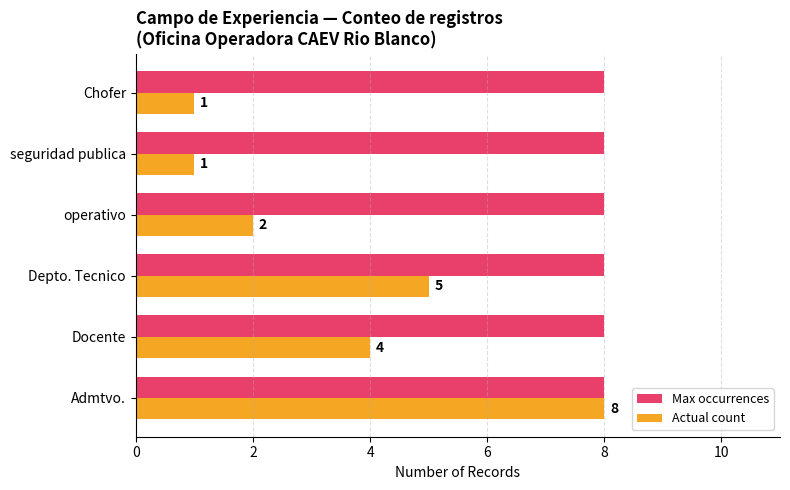

What is the difference between the maximum and minimum values in the Actual count series?

7